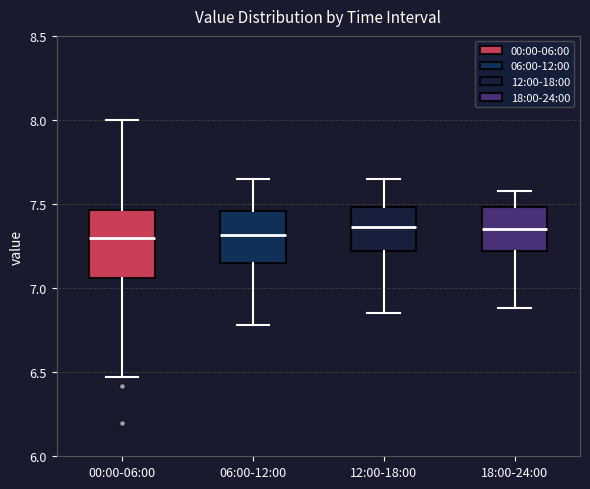

Which box is the tallest, from its lower edge to its upper edge?

00:00-06:00